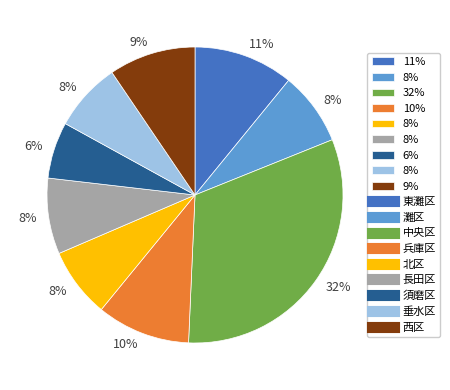

To the nearest percent, what is the average slice percentage?

11%